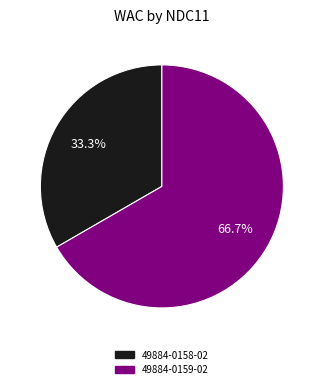

Rank the categories by value from highest to lowest.

49884-0159-02, 49884-0158-02